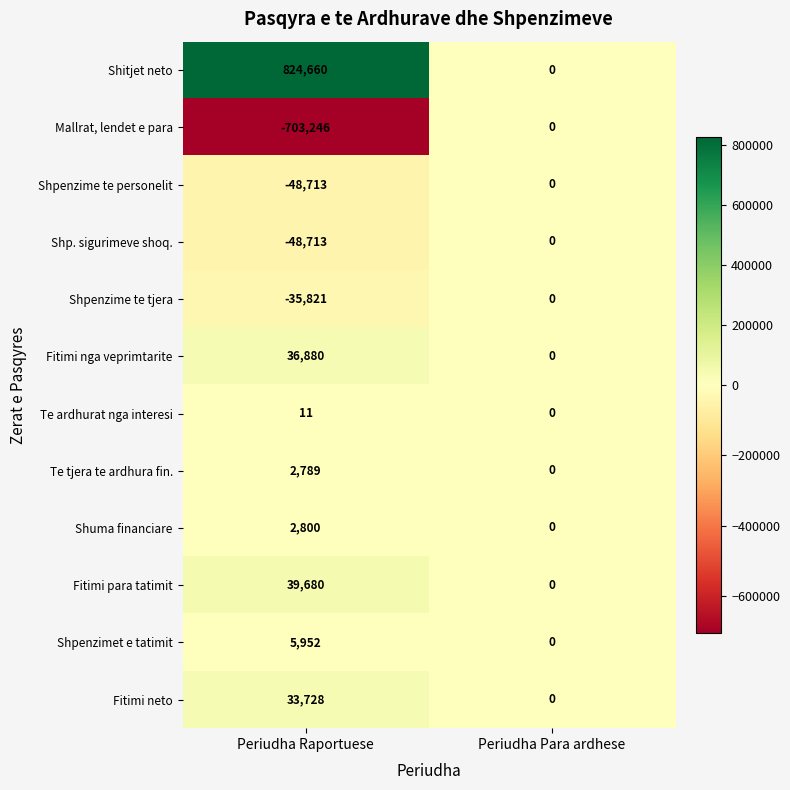

True or false: Shpenzime te tjera has a value of -35821 at Periudha Raportuese.

True